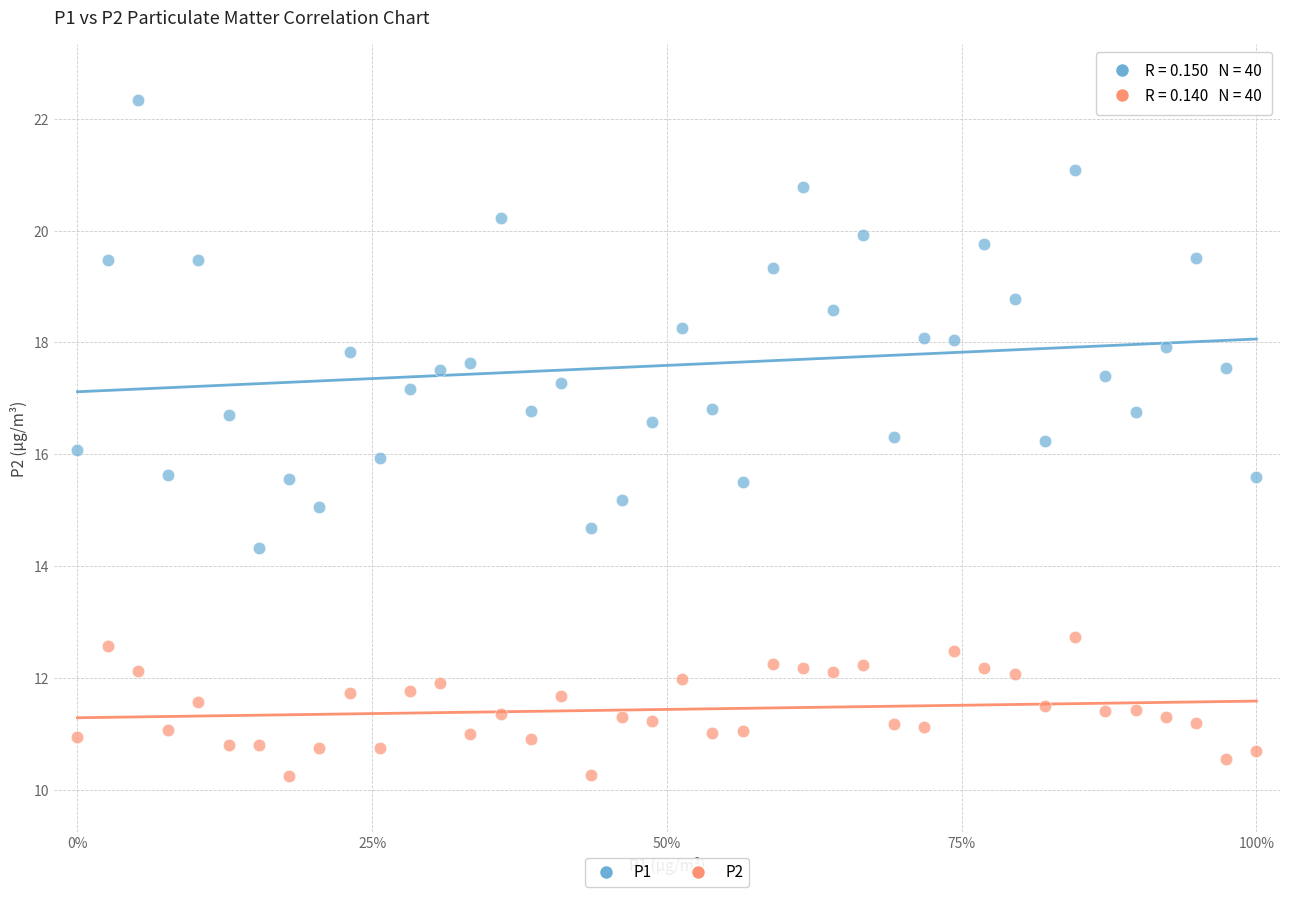

Which series has the widest spread of Y values?

P1